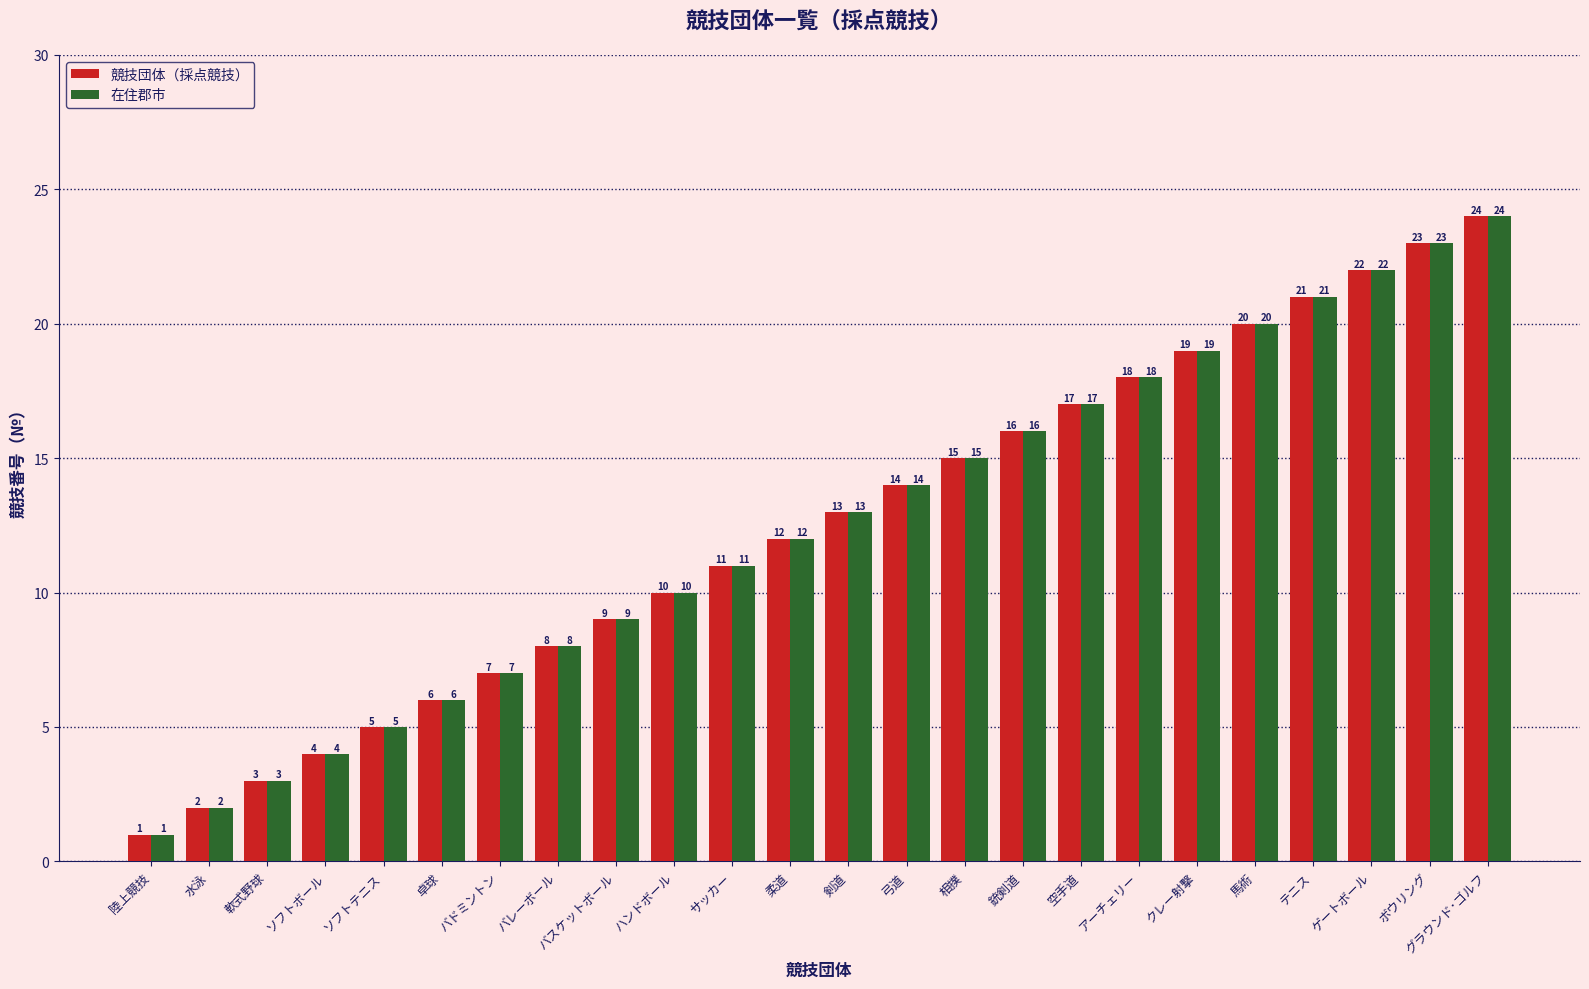

What are all the series names shown in the legend?

競技団体（採点競技）, 在住郡市